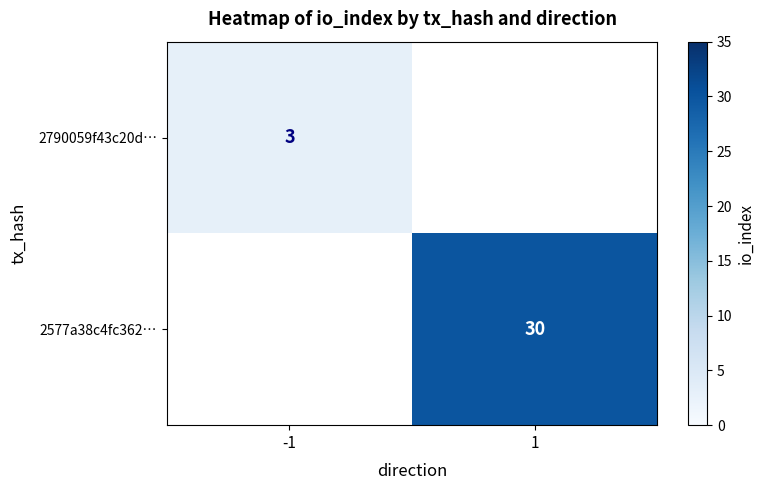

At which category does the chart reach its minimum across all series?

-1